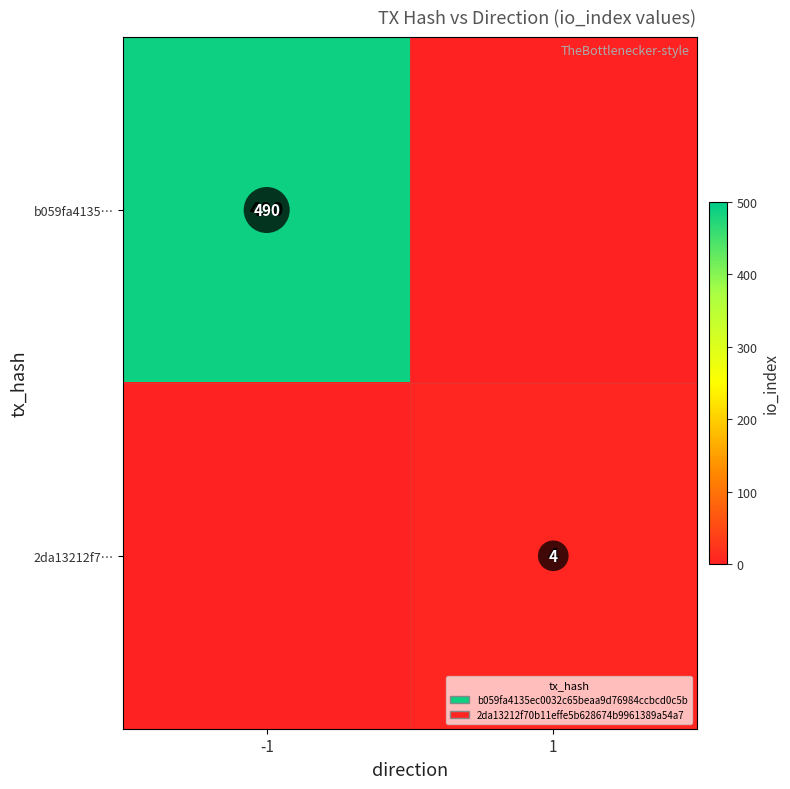

The 2da13212f7… series shows 2 at 1. True or false?

False